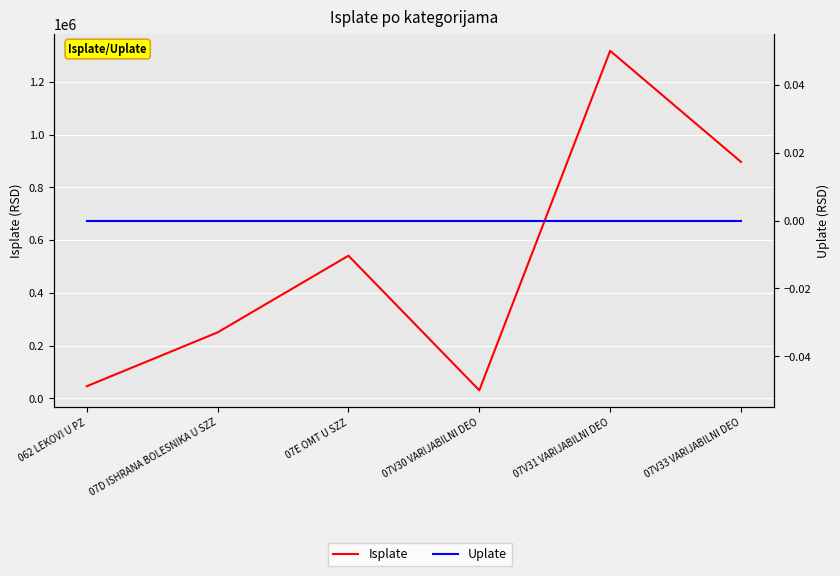

What is the difference between the highest and lowest values at 07D ISHRANA BOLESNIKA U SZZ?

250159.6